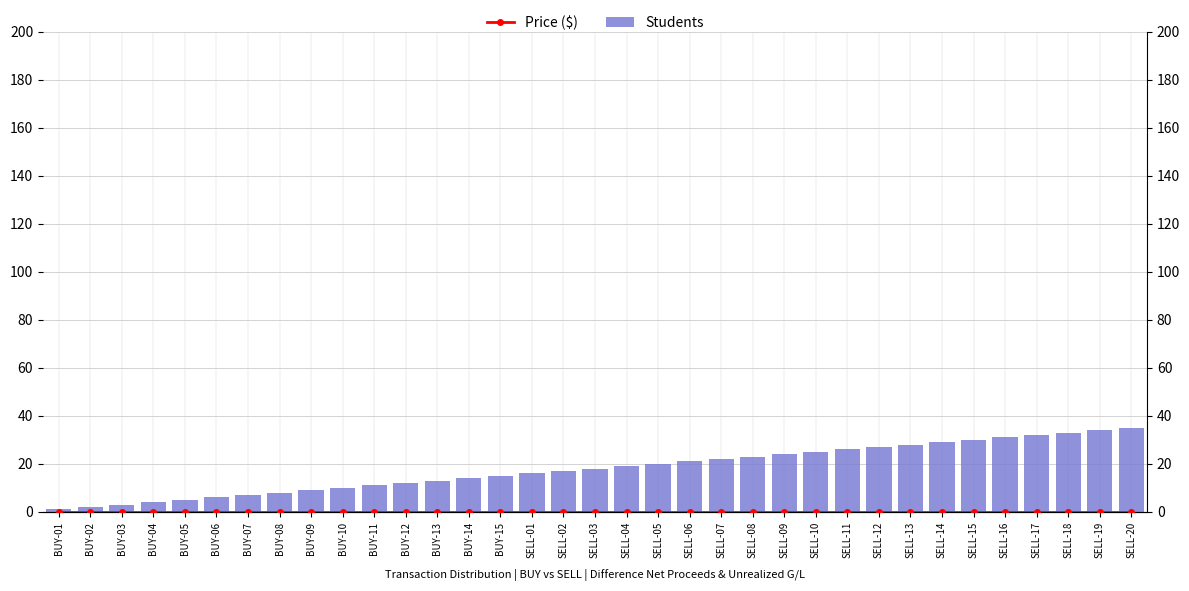

Rank the categories by Price ($) value from lowest to highest.

BUY-01, BUY-02, BUY-03, BUY-04, BUY-05, BUY-06, BUY-07, BUY-08, BUY-09, BUY-10, BUY-11, BUY-12, BUY-13, BUY-14, BUY-15, SELL-01, SELL-02, SELL-03, SELL-04, SELL-05, SELL-06, SELL-07, SELL-08, SELL-09, SELL-10, SELL-11, SELL-12, SELL-13, SELL-14, SELL-15, SELL-16, SELL-17, SELL-18, SELL-19, SELL-20